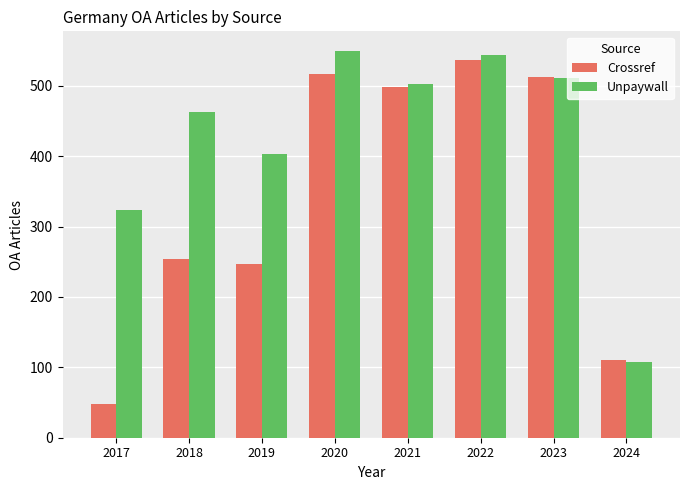

What is the sum of the Unpaywall values at 2021 and 2019?

905